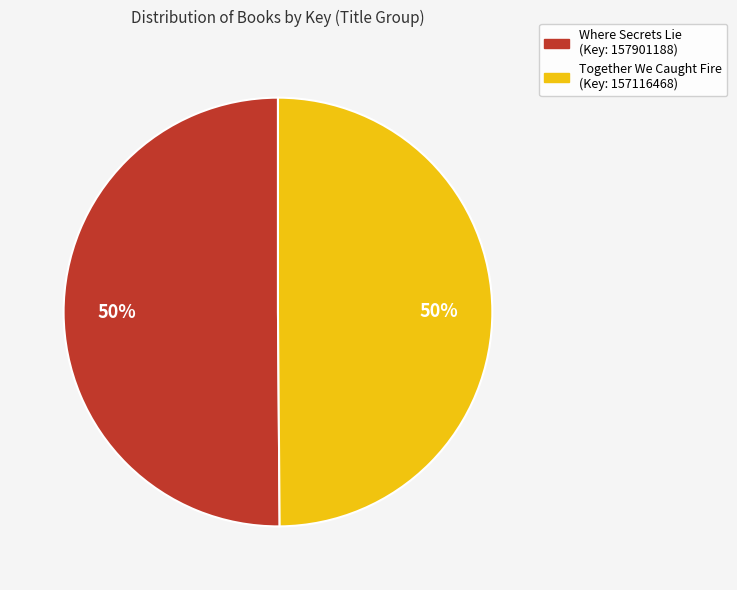

To the nearest percent, what is the average slice percentage?

50%